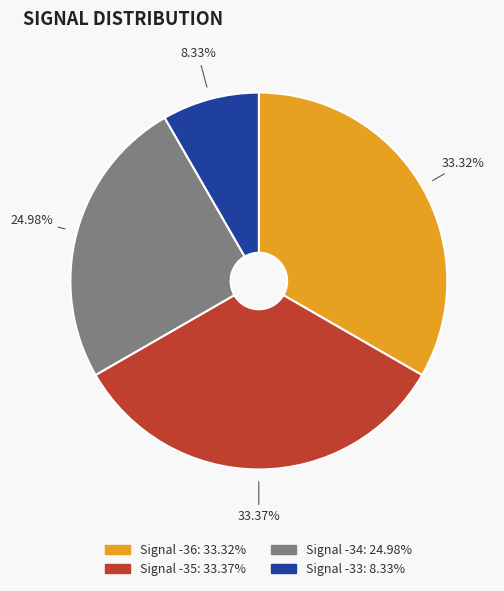

Does any single category account for the majority?

No